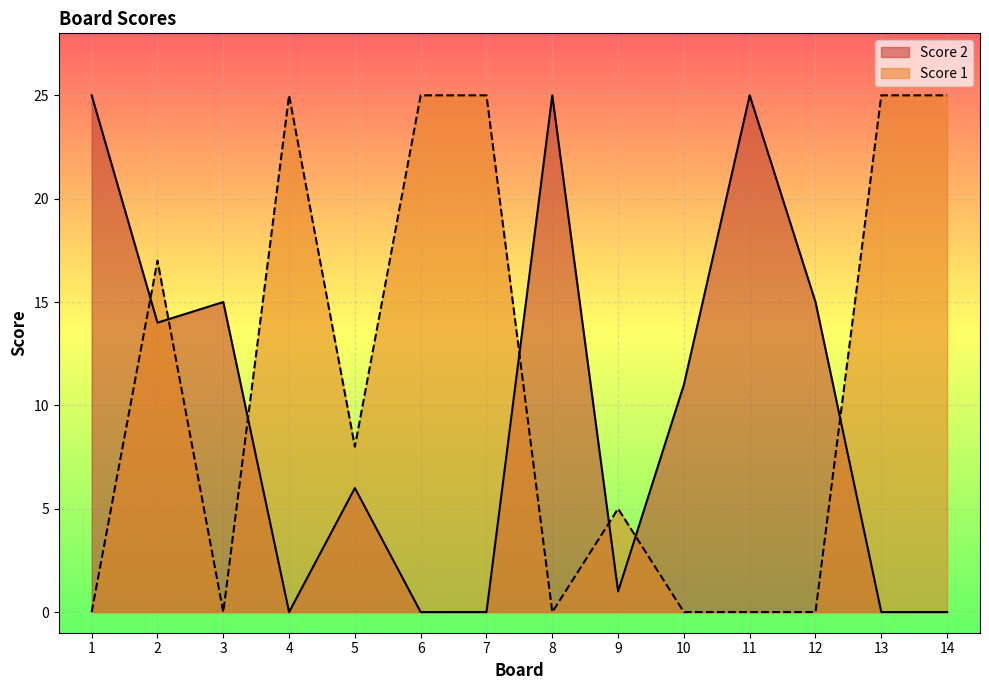

Where is the first local maximum for Score 1?

2